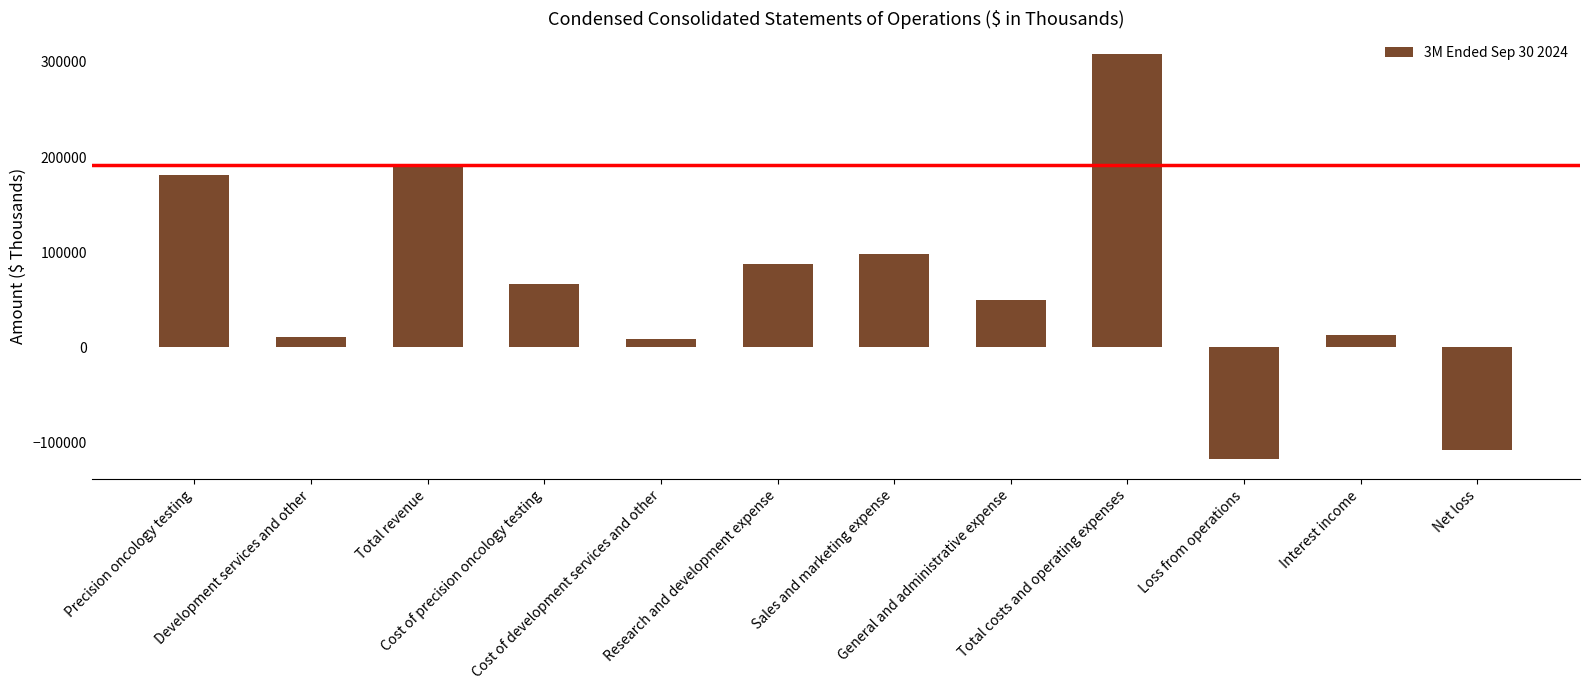

What position from the left is Cost of precision oncology testing?

4